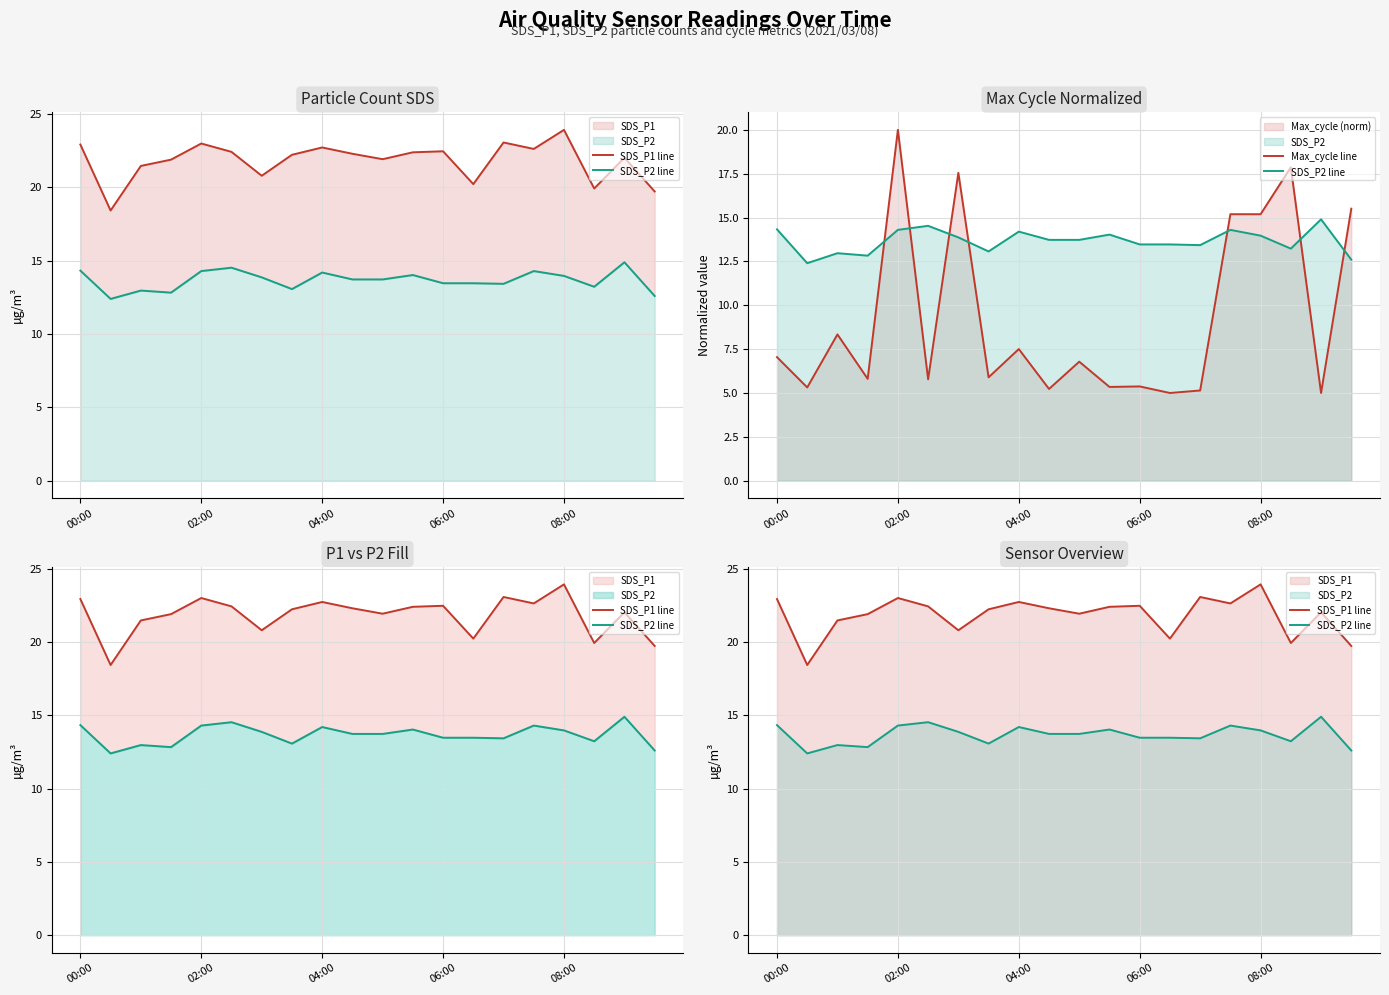

Which series changed the most between 6 and 11?

Max_cycle line